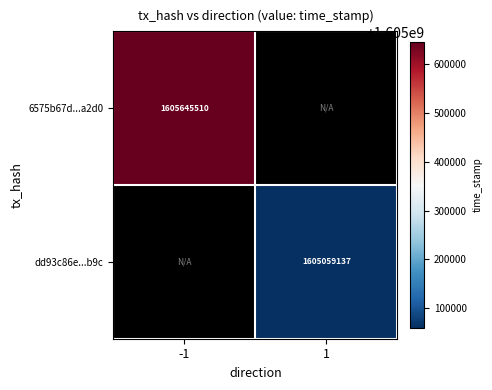

The 6575b67d...a2d0 series shows 1028870811 at -1. True or false?

False